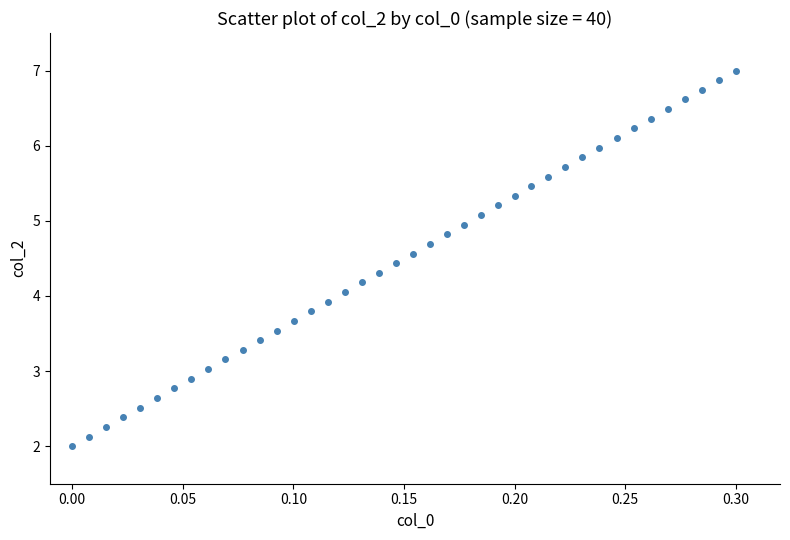

What is the range of Y values (max minus min)?

5.0